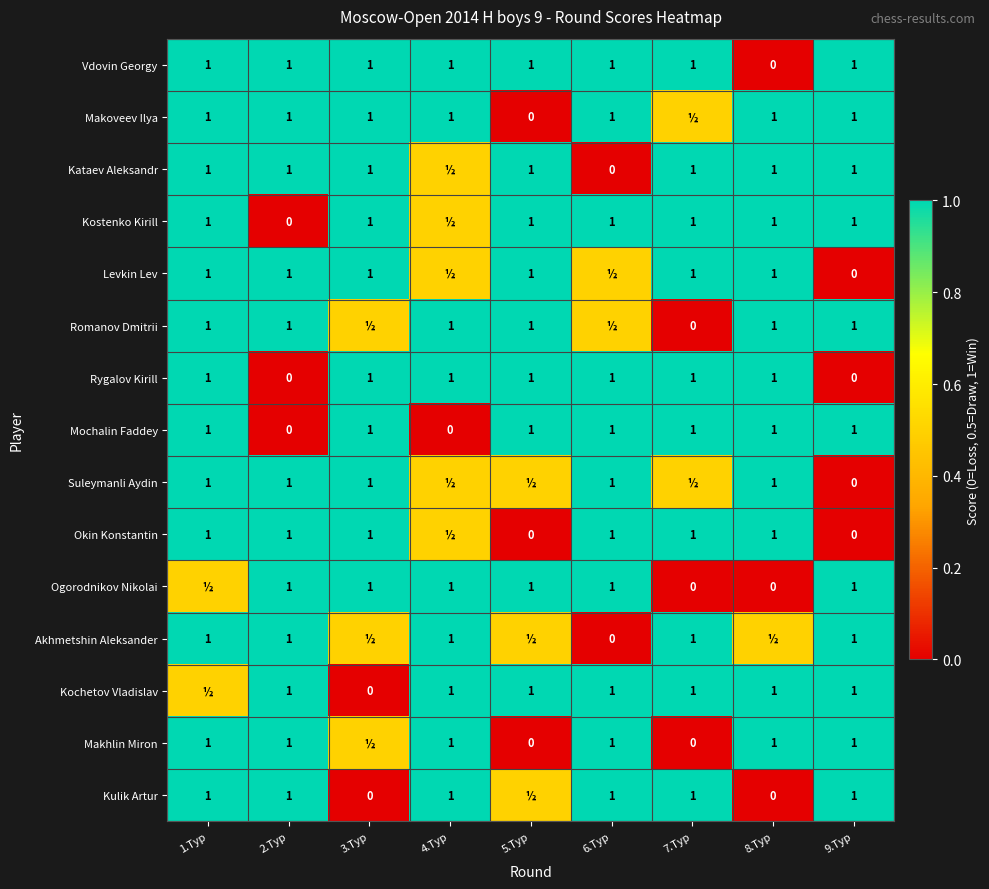

True or false: Mochalin Faddey has a value of 0.3 at 9.Тур.

False